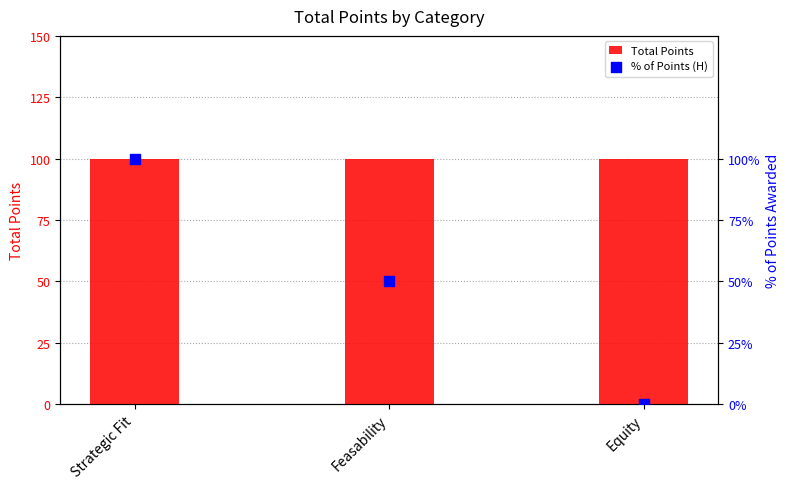

What are all the series names shown in the legend?

Total Points, % of Points (H)